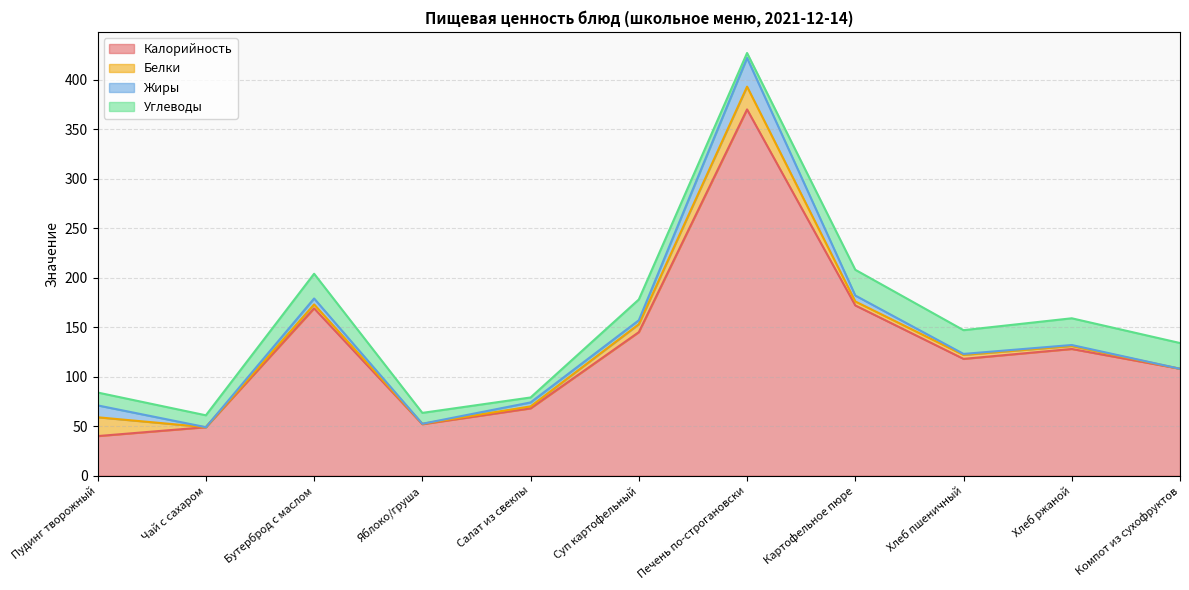

What is the value of the Калорийность point at the 6th from the left?

145.0